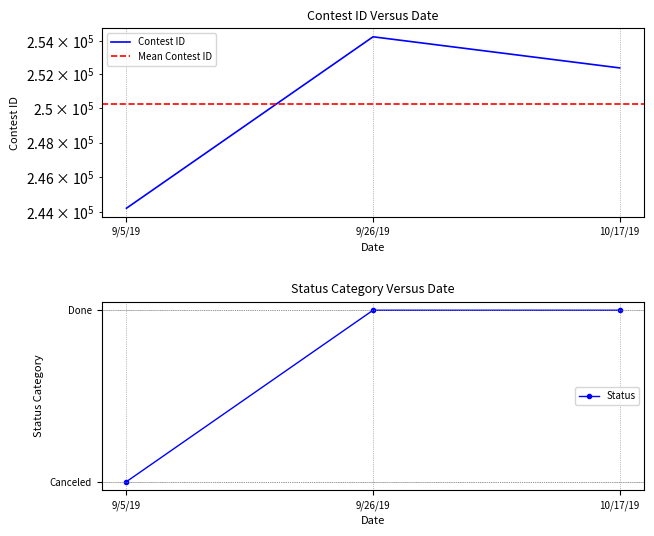

The chart shows a value of 57895 at 9/26/19. True or false?

False